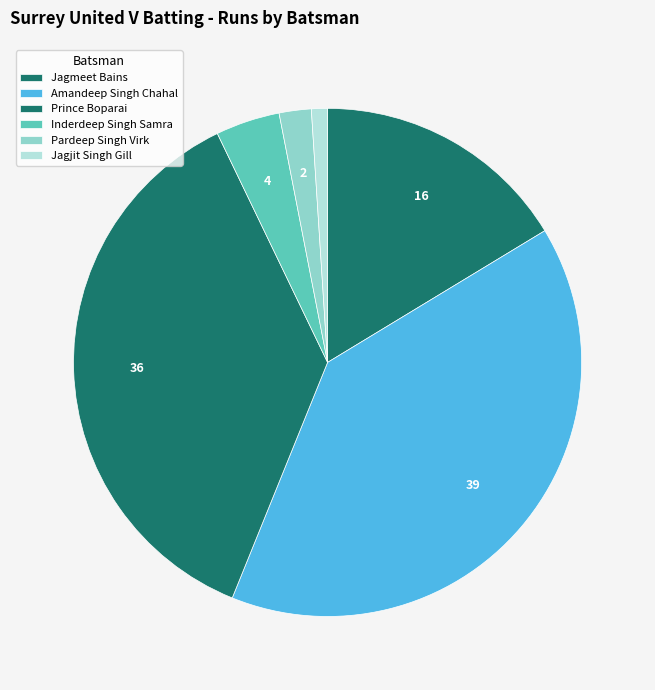

How many slices are in this pie chart?

6